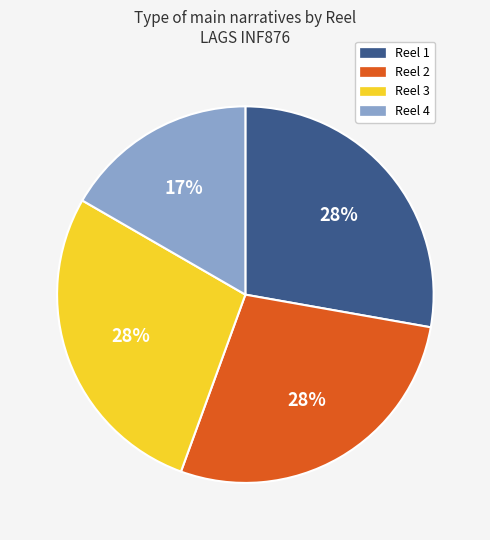

To the nearest percent, what is the difference between the largest and smallest slice percentages?

11%